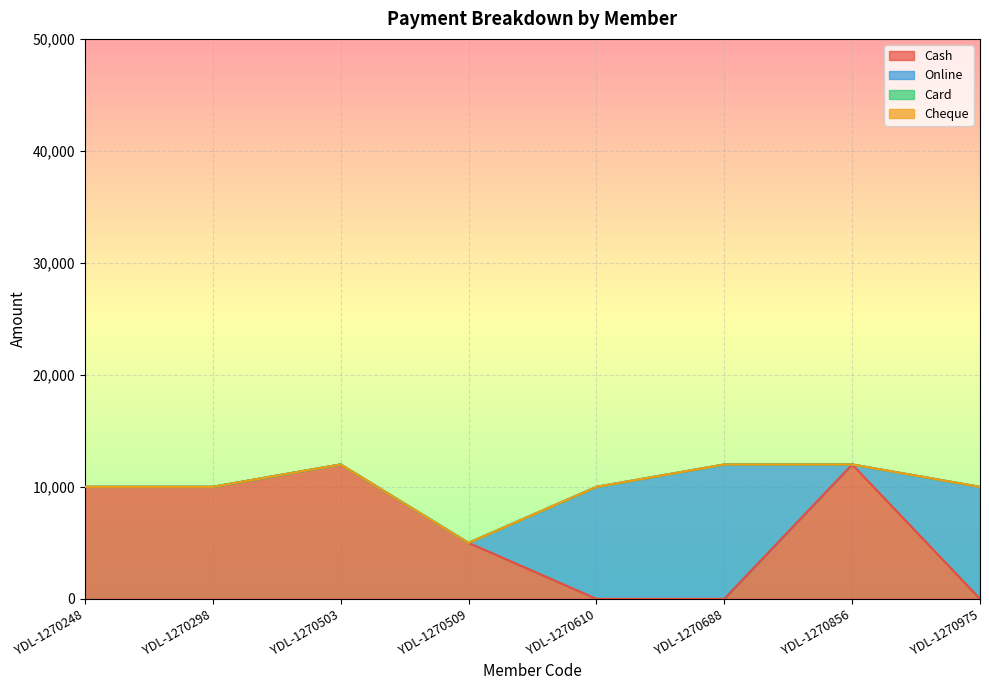

Which category has the lowest value in the Card series?

YDL-1270248